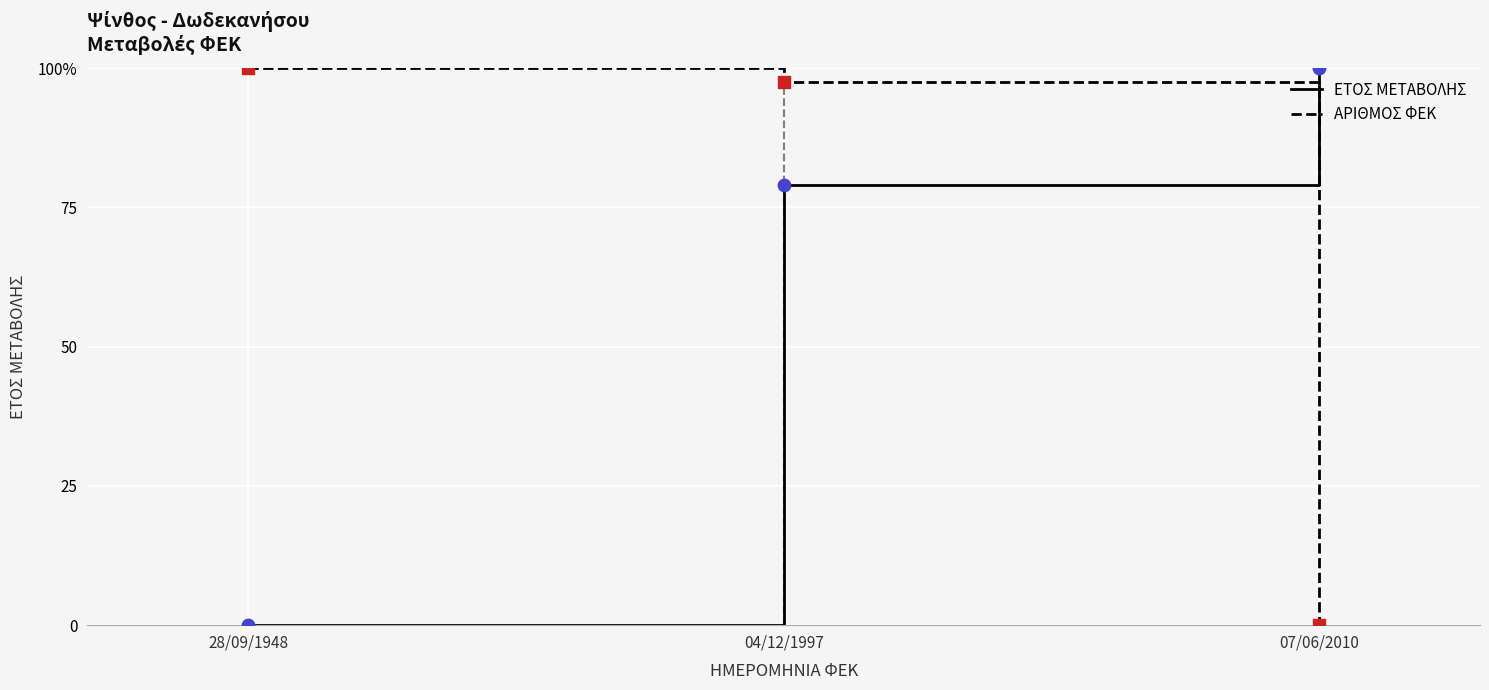

Which series has the largest total across all categories?

ΑΡΙΘΜΟΣ ΦΕΚ